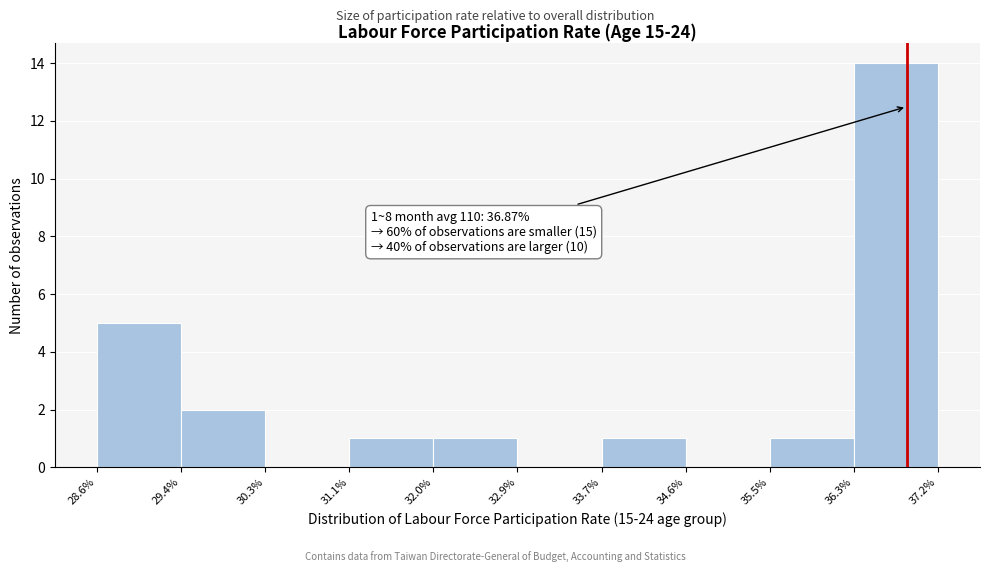

Over which range of the x-axis is the bar tallest?

36.3% to 37.2%